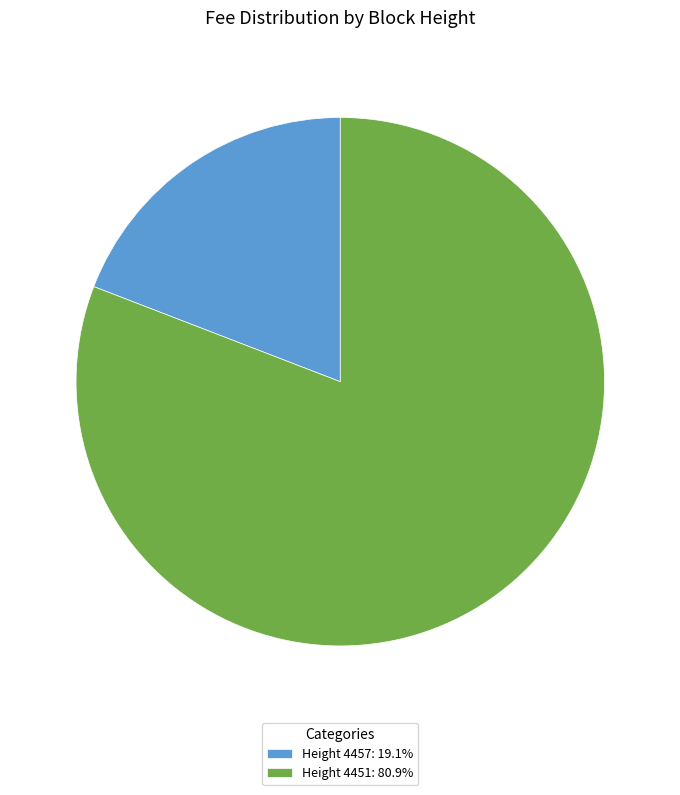

Is there any slice that represents more than half of the pie?

Yes